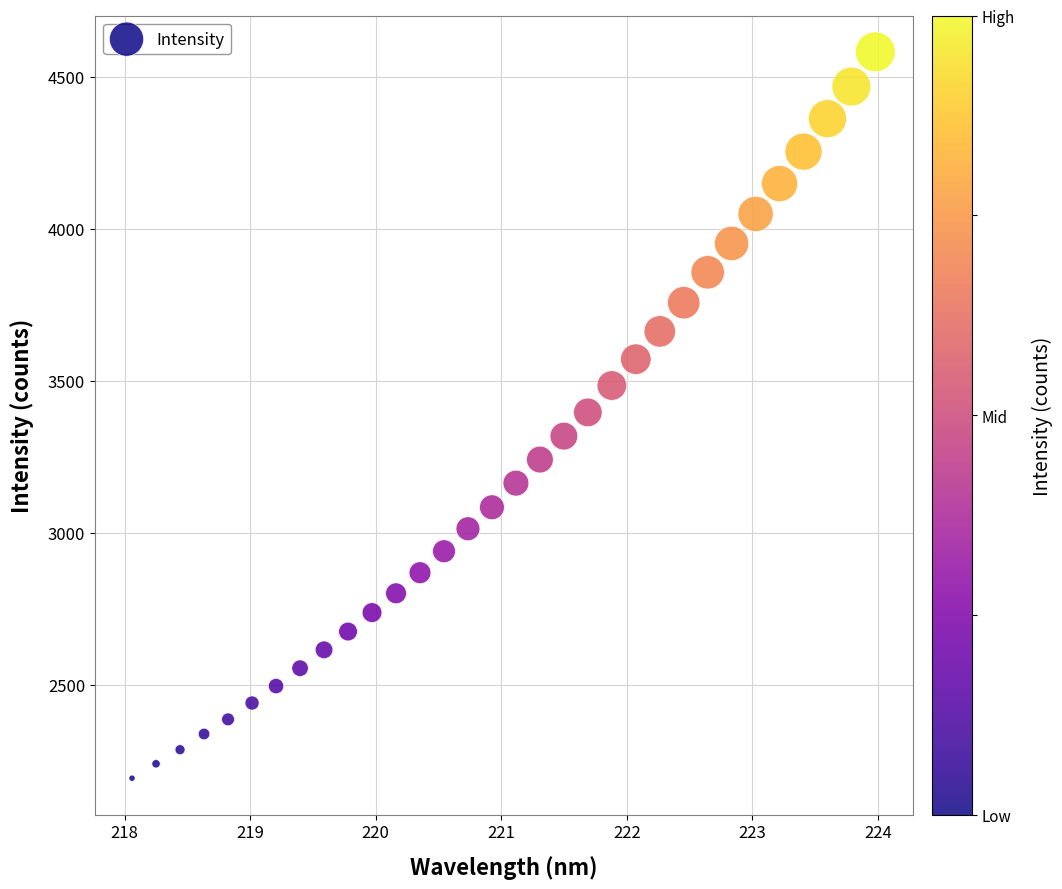

What is the range of X values (max minus min)?

5.9